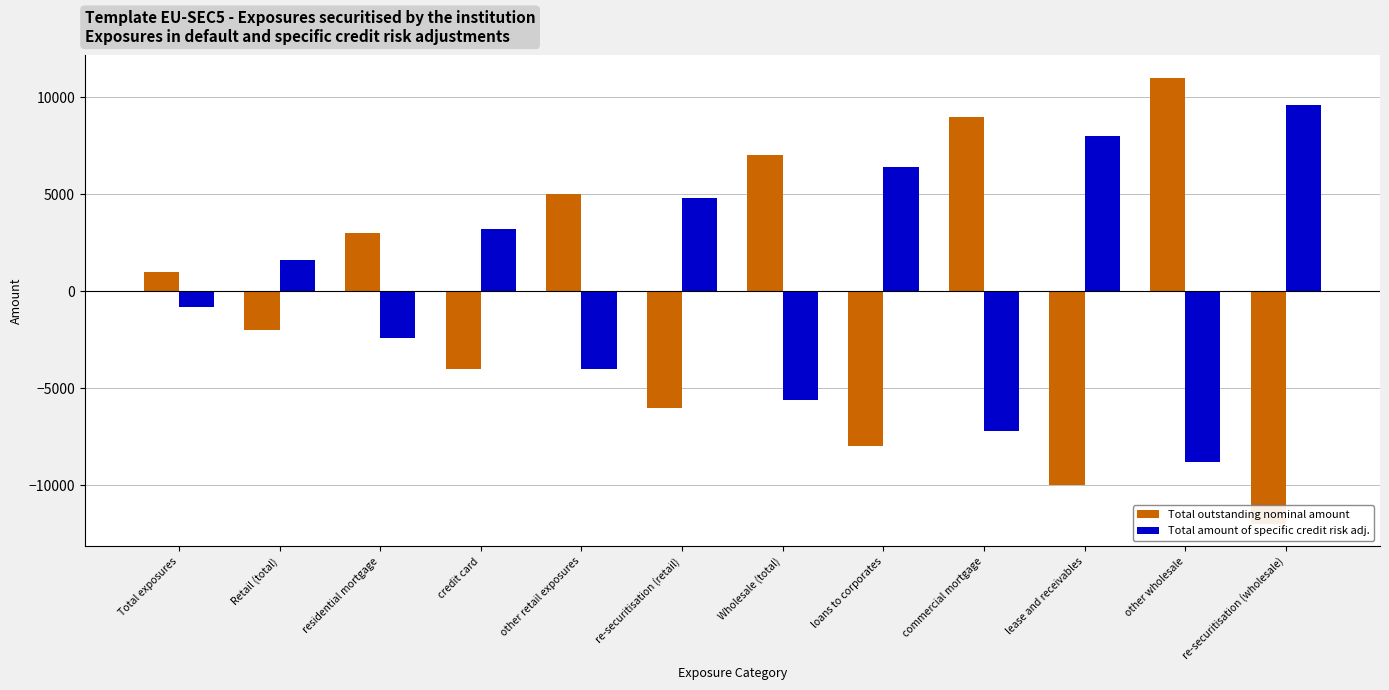

Rank the series by their maximum value, from lowest to highest.

Total amount of specific credit risk adj., Total outstanding nominal amount